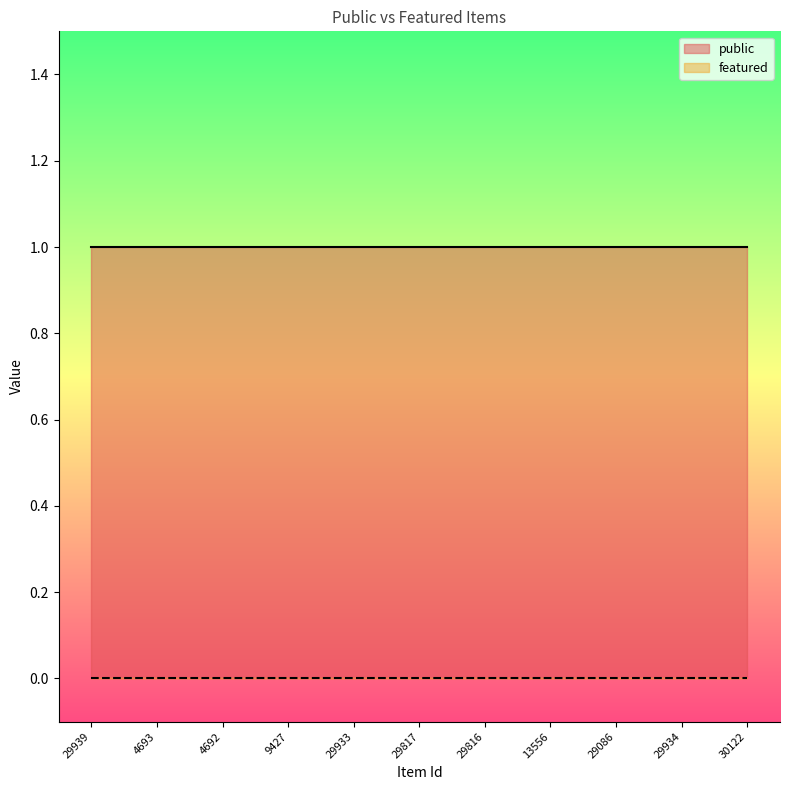

Read the public value at 29939.

1